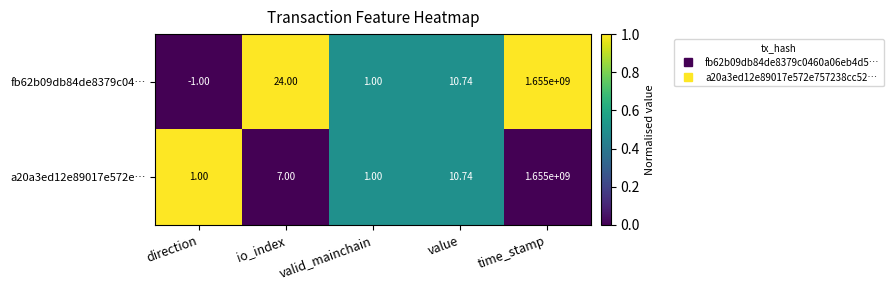

At which category is the sum across all series the highest?

time_stamp